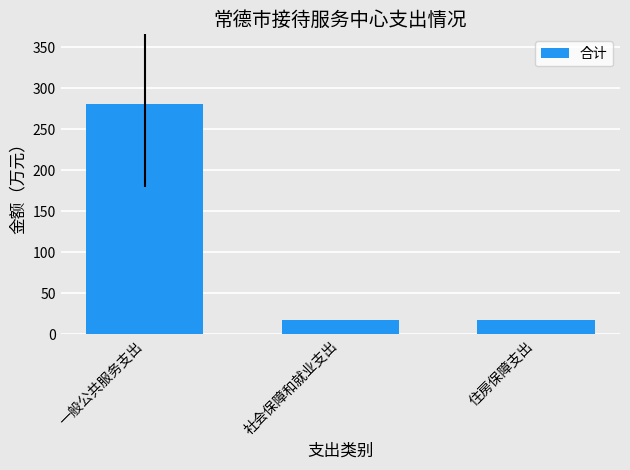

Read the value at 社会保障和就业支出.

17.4